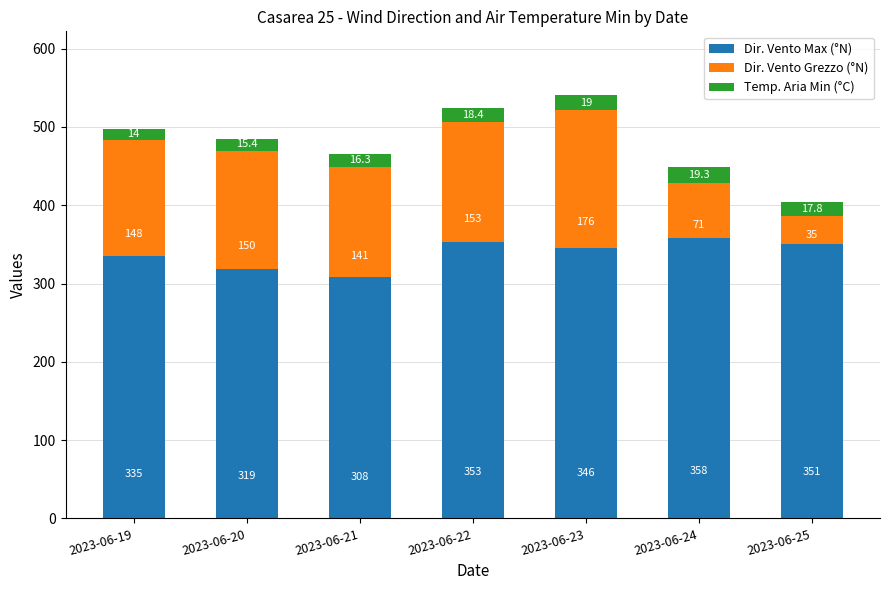

At which category is the sum across all series the highest?

2023-06-23